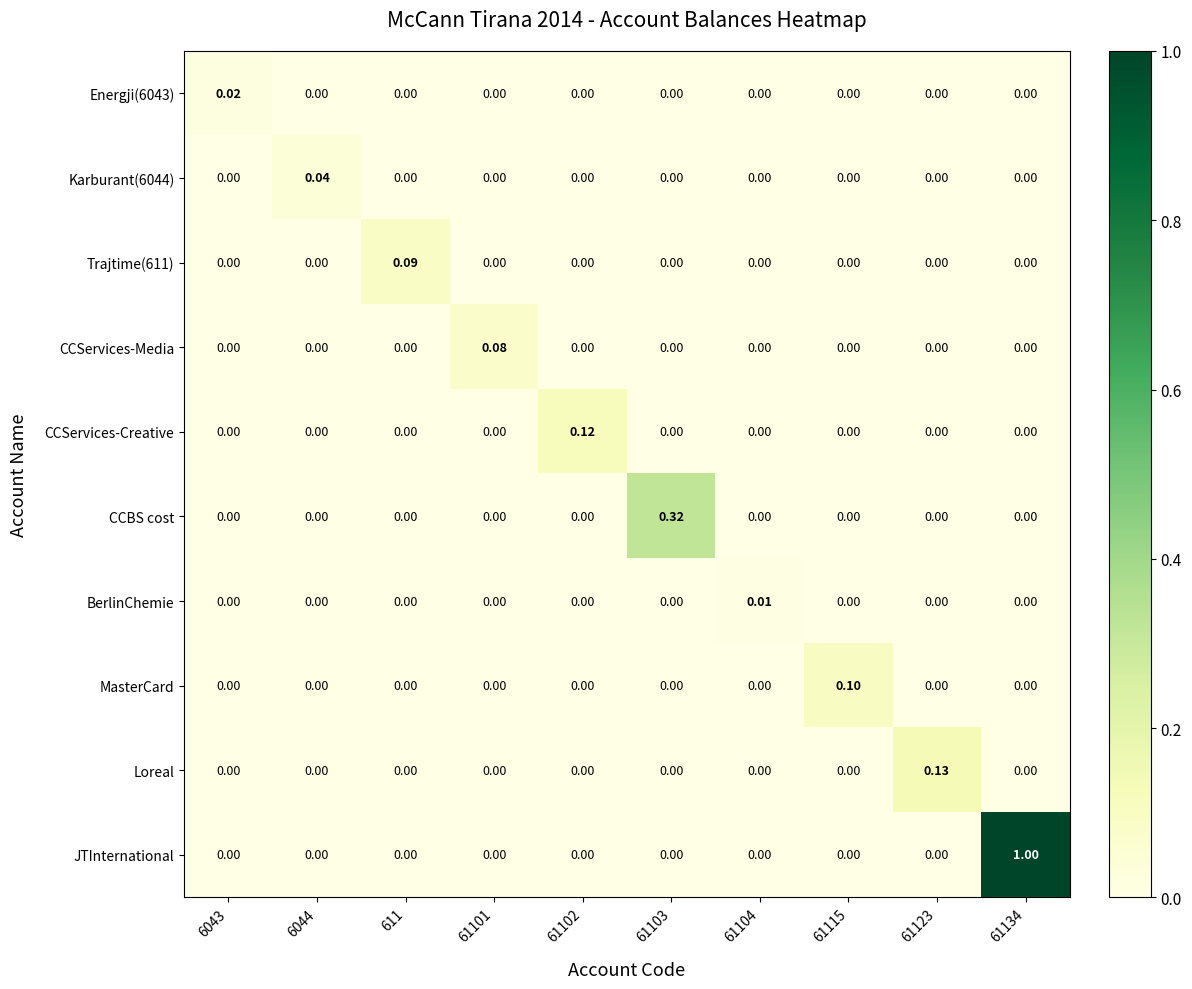

What is the maximum value shown in the chart?

1.0